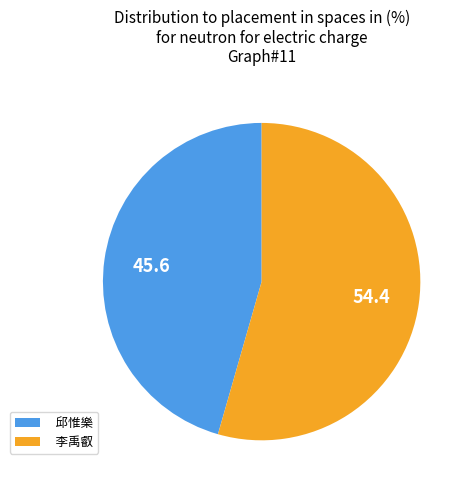

Do 邱惟樂 and 李禹叡 together represent more than half of the pie?

Yes